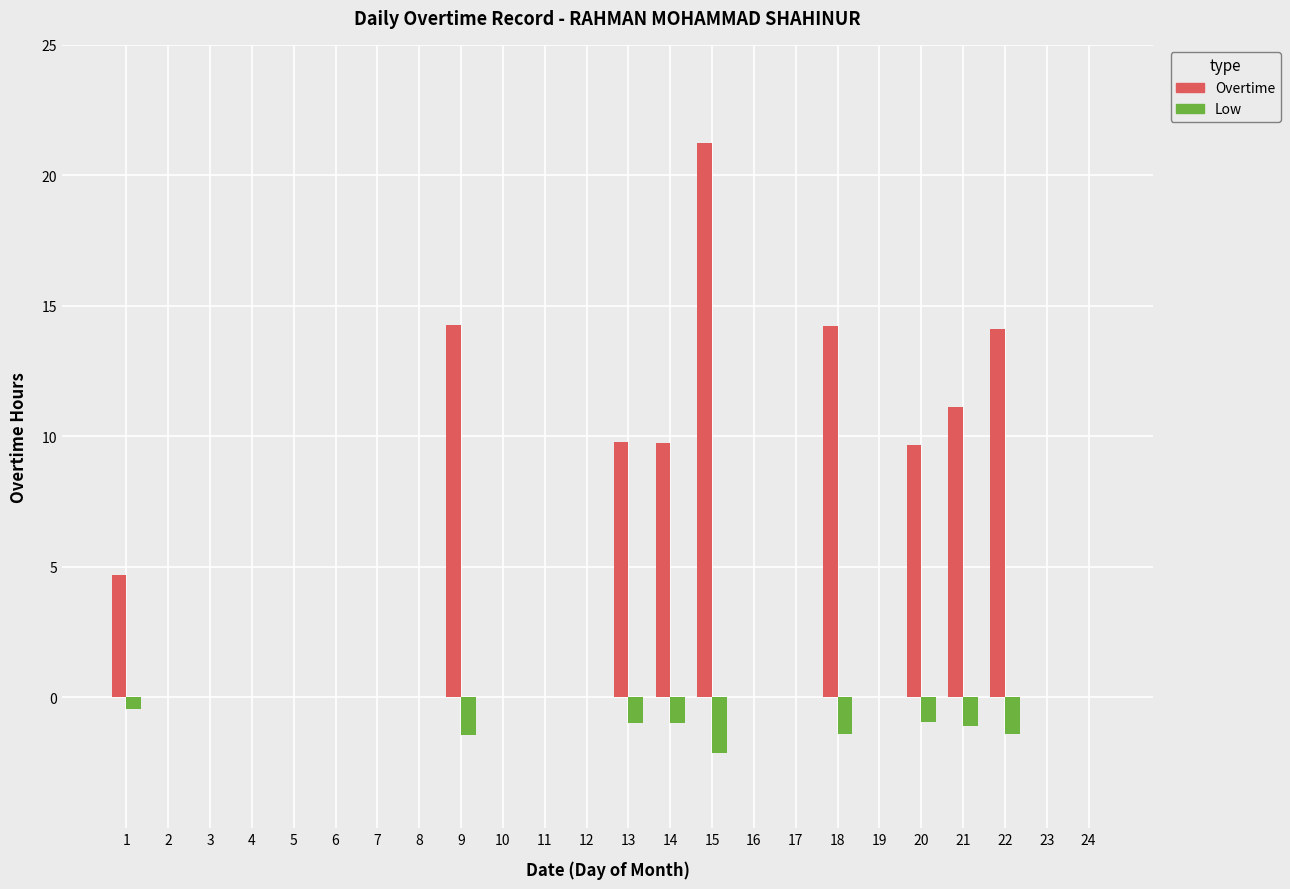

How many groups of bars are there?

24